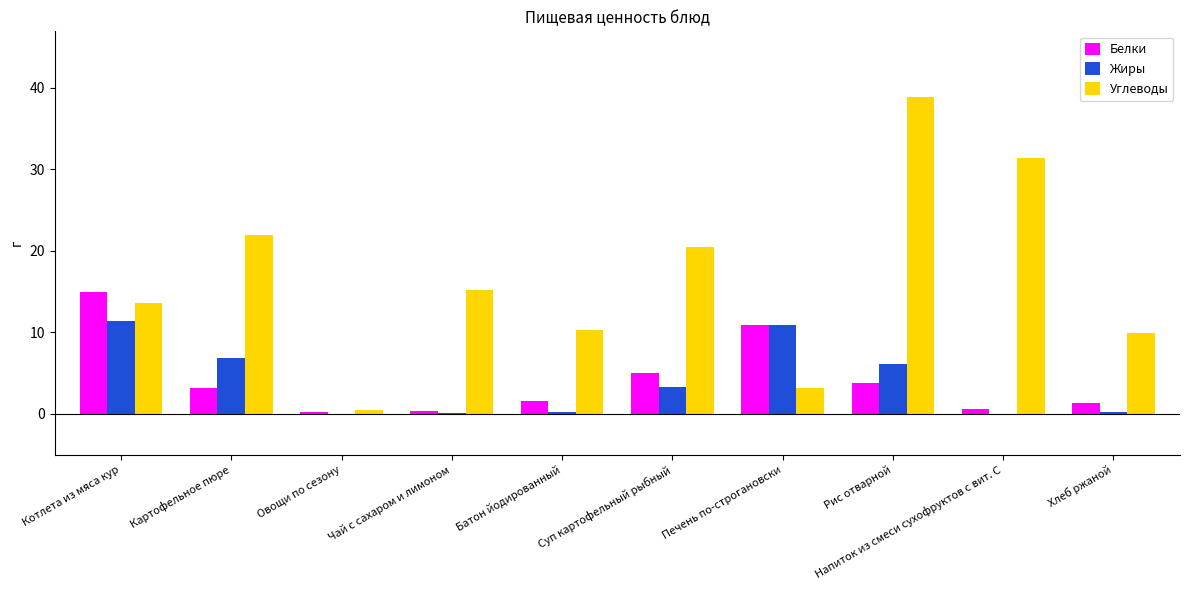

What is the total value across all series at Картофельное пюре?

31.9